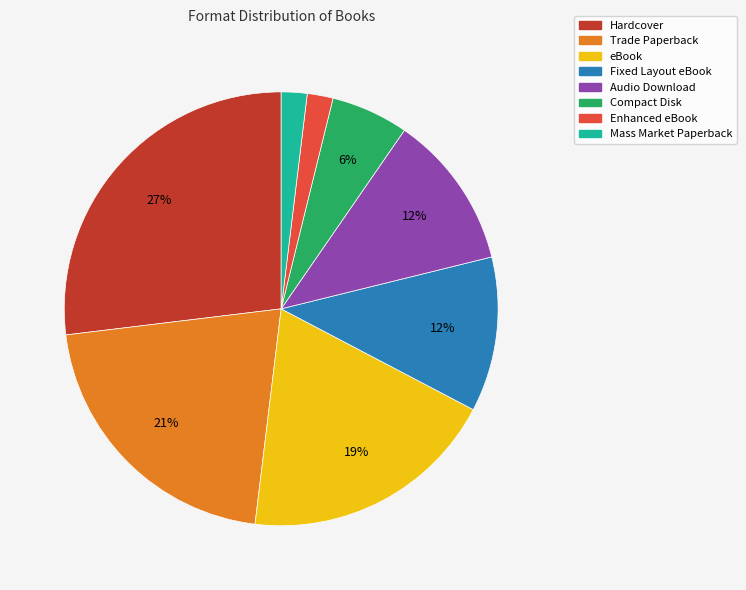

The Trade Paperback slice represents 27% of the pie. True or false?

False